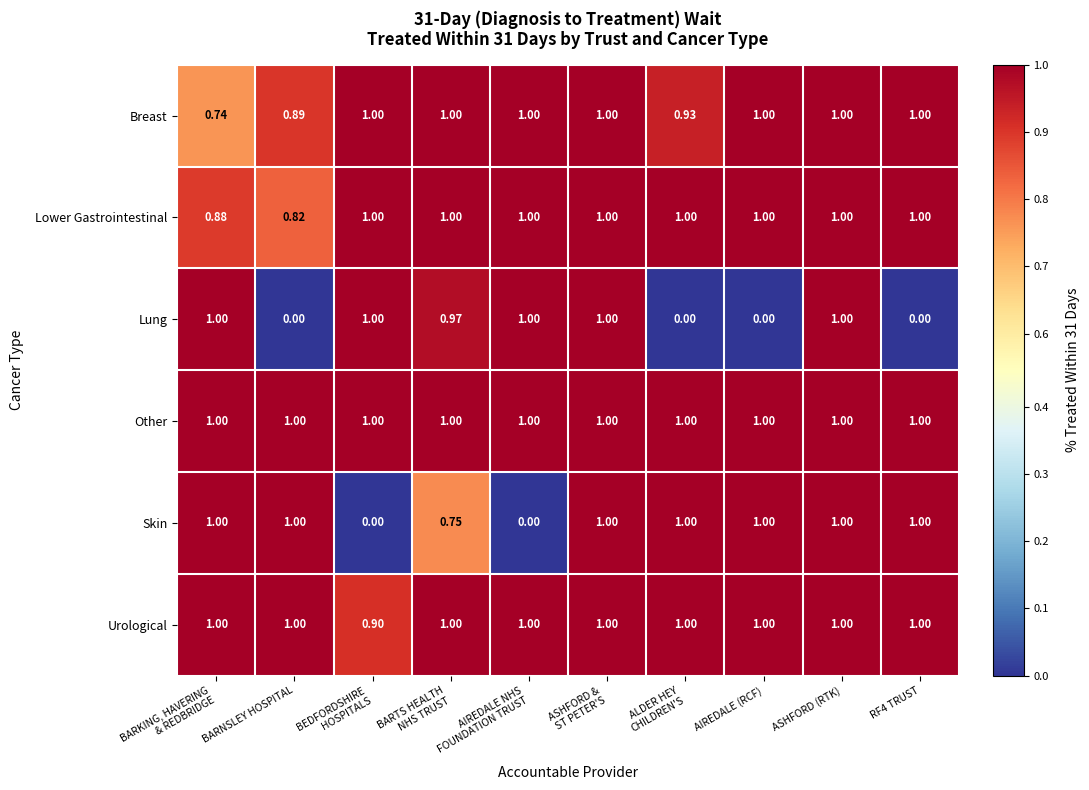

At which label does Lower Gastrointestinal reach its minimum?

BARNSLEY HOSPITAL